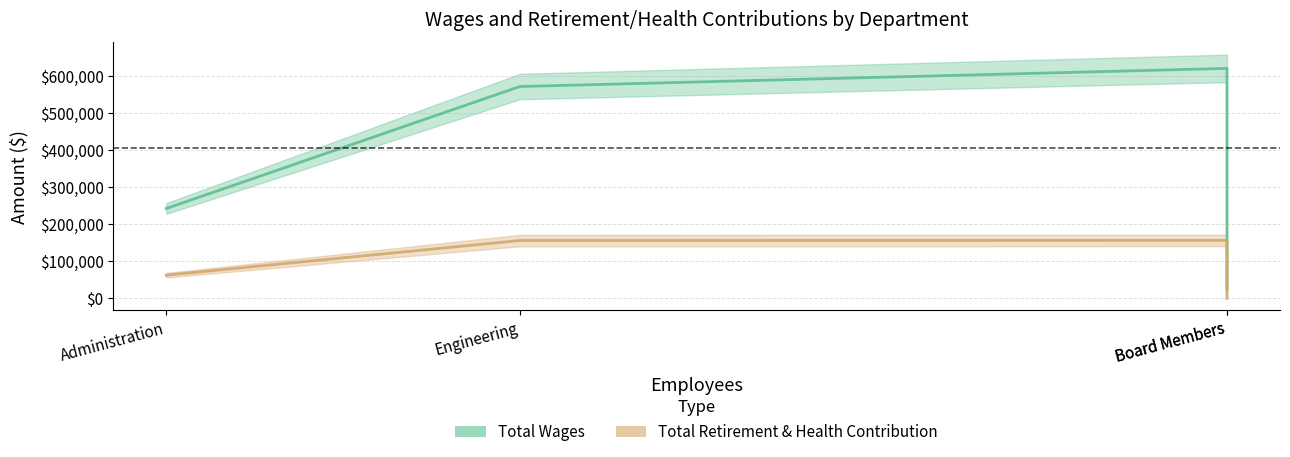

List the series in order of their overall mean, lowest first.

Total Retirement & Health Contribution, Total Wages